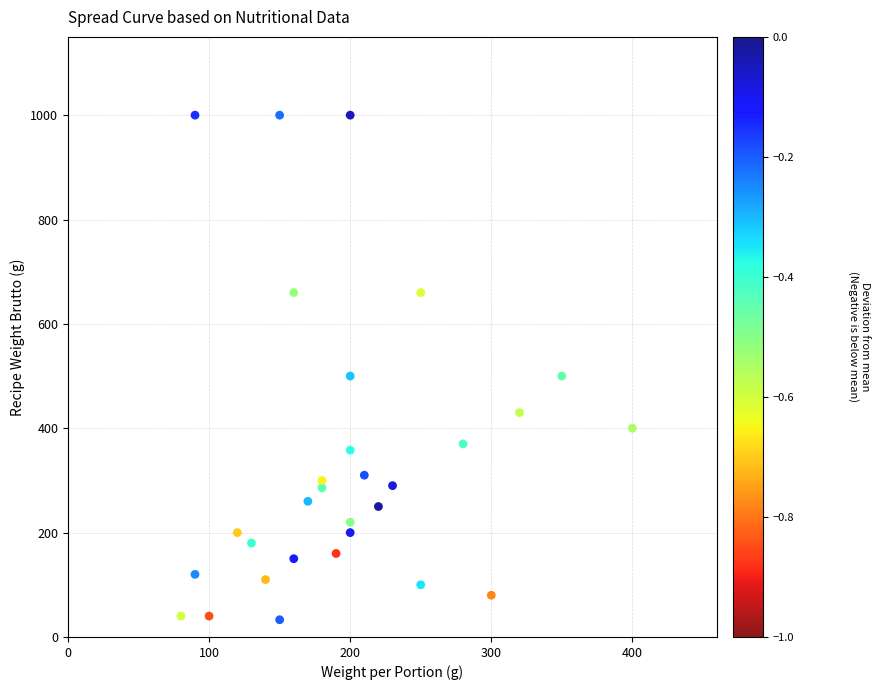

What is the range of Y values (max minus min)?

967.0